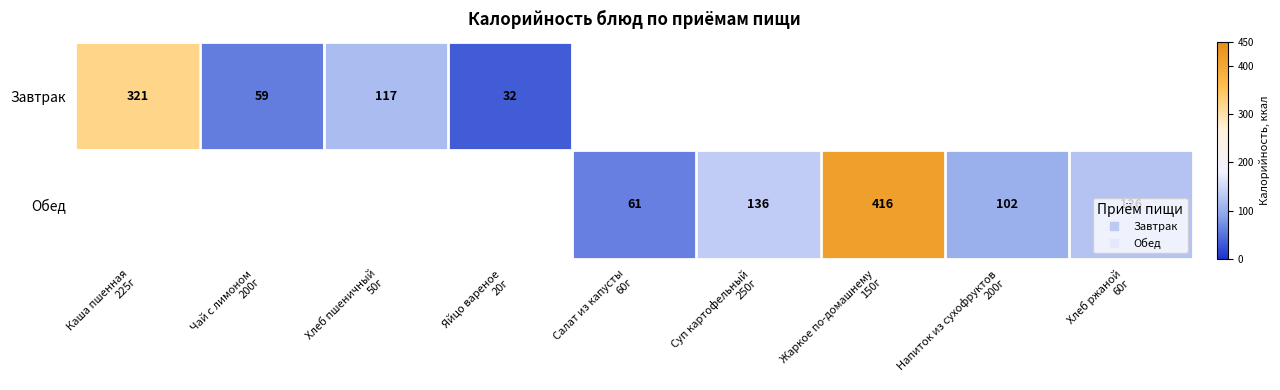

At Яйцо вареное 20г, list the series in order from largest to smallest.

Завтрак, Обед